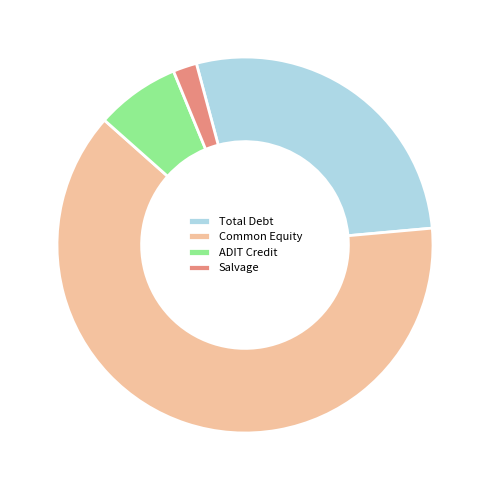

Rank the categories by value from lowest to highest.

Salvage, ADIT Credit, Total Debt, Common Equity